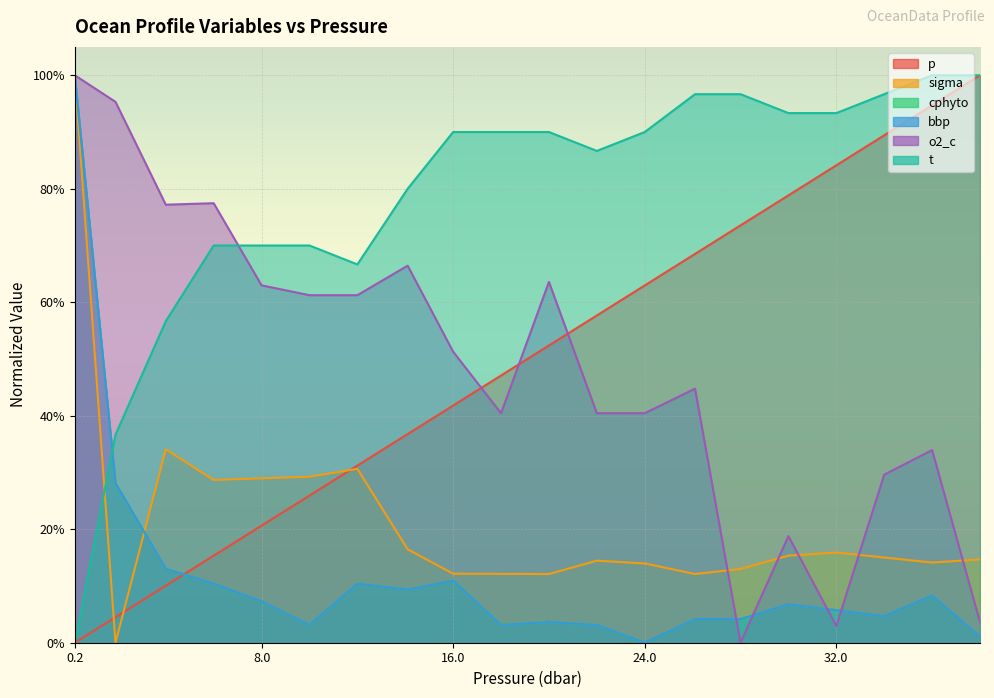

What is the sum of all cphyto values?

2.4